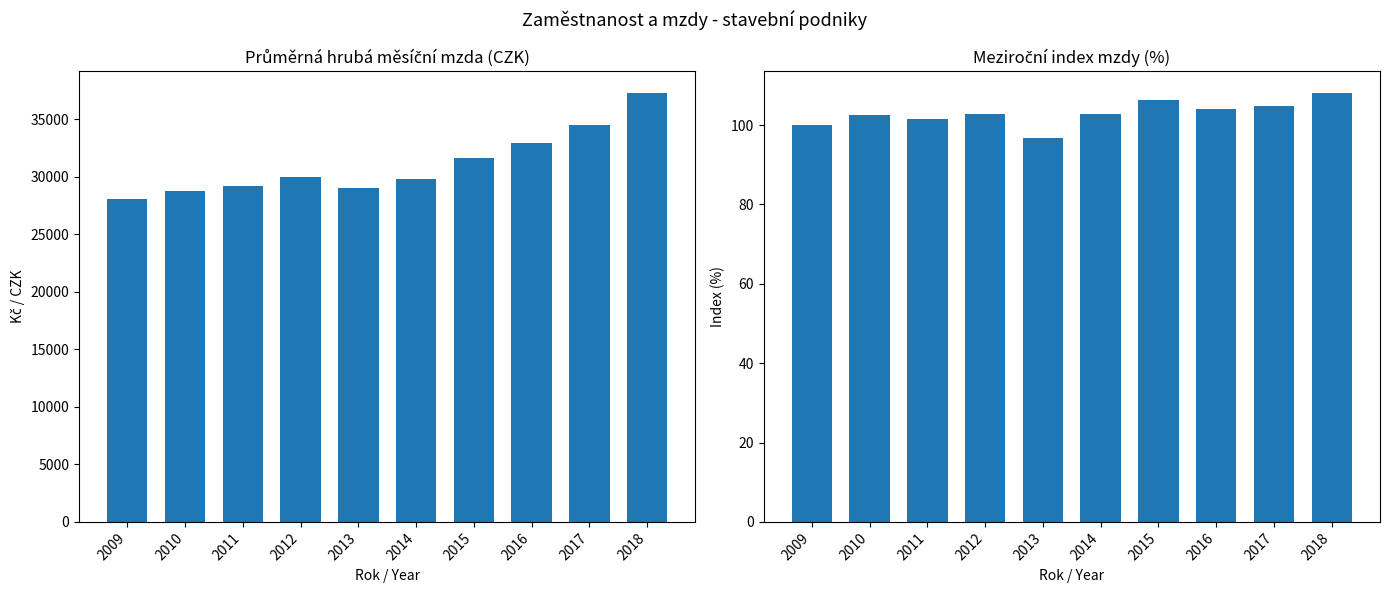

Is it true that Průměrná hrubá mzda (CZK) equals 44884.1 at 2017?

False